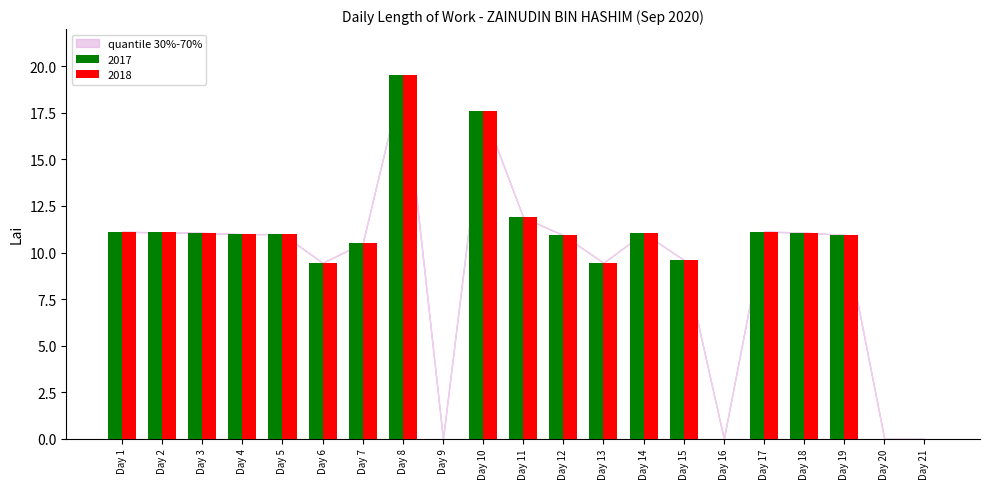

At which label does 2018 first exceed 10?

Day 1